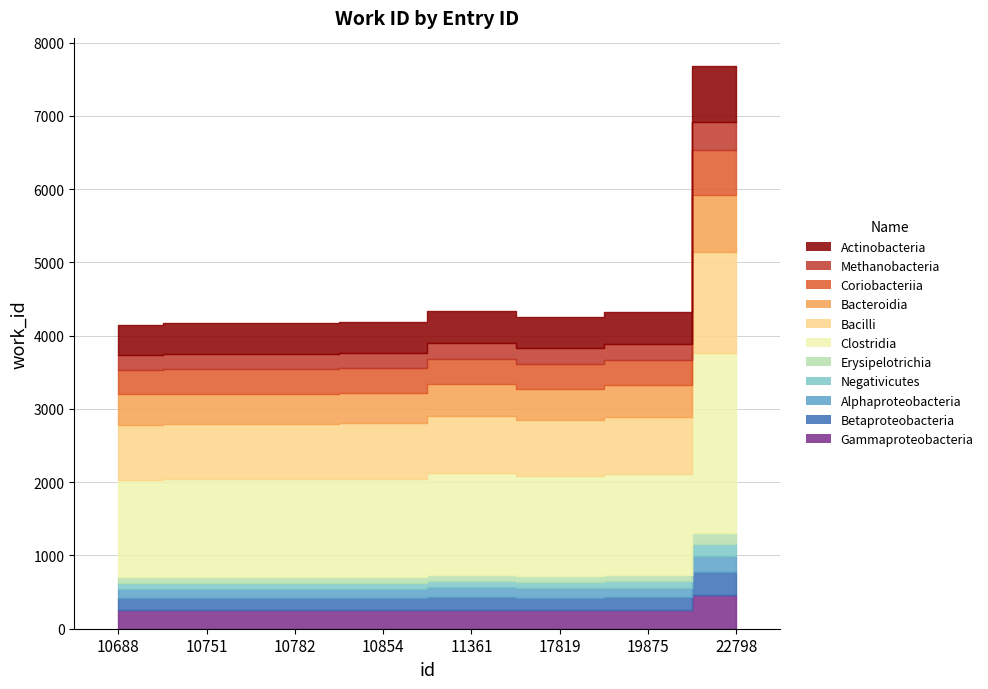

Reading left to right, what are all the values shown in this chart?

10688=4153	10751=4167	10782=4167	10854=4183	11361=4339	17819=4257	19875=4324	22798=7682